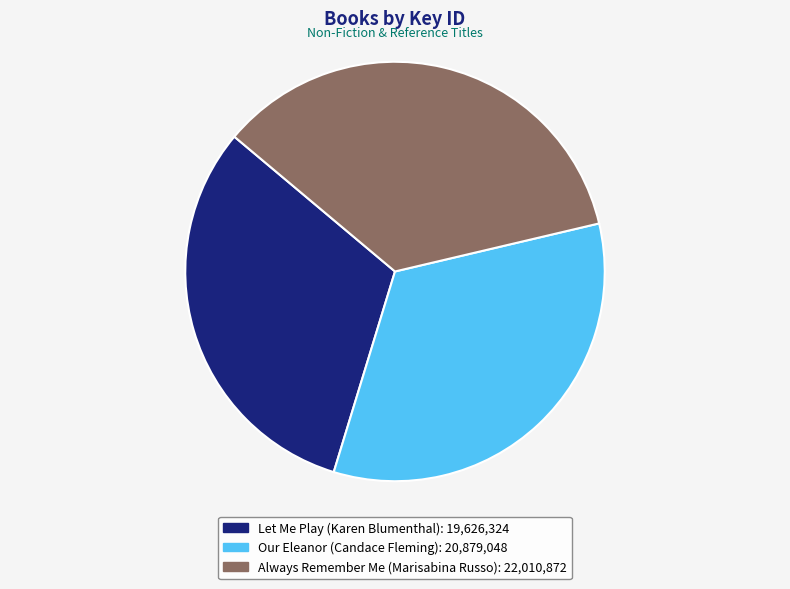

Which slice is the smallest?

Let Me Play (Karen Blumenthal)